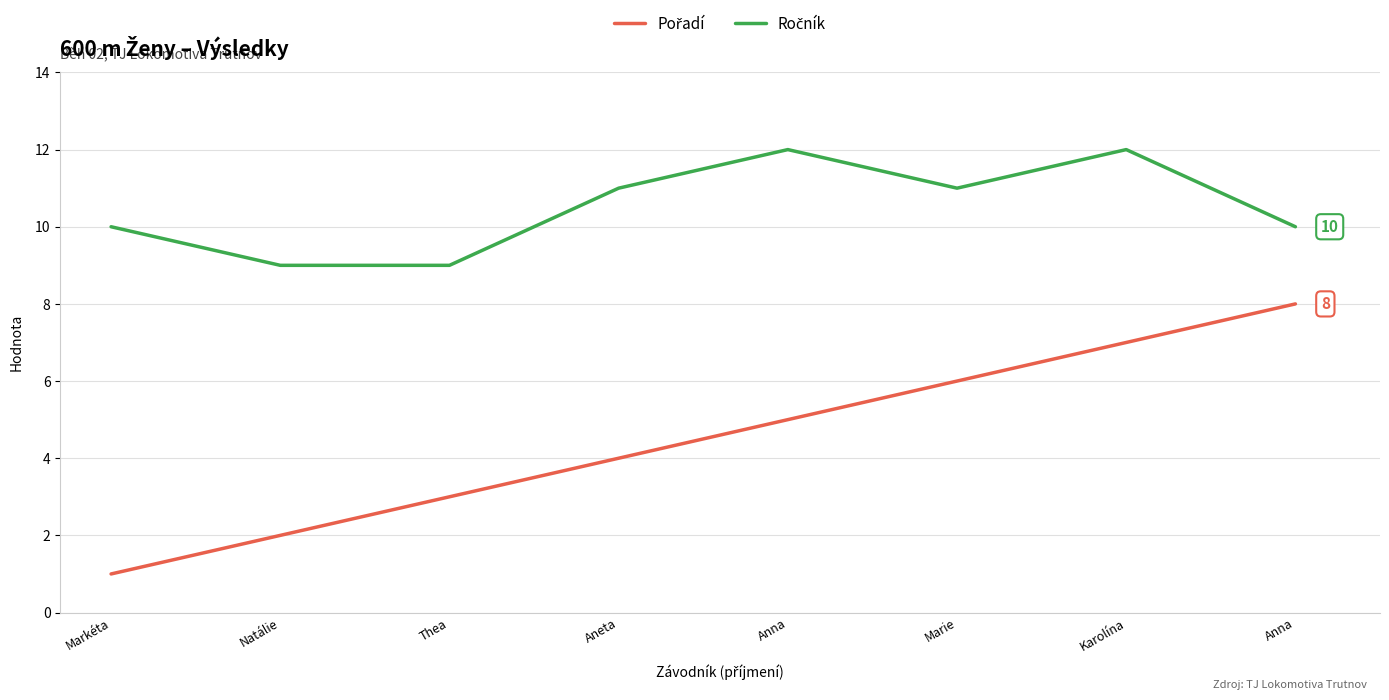

How many distinct data groups are displayed?

2